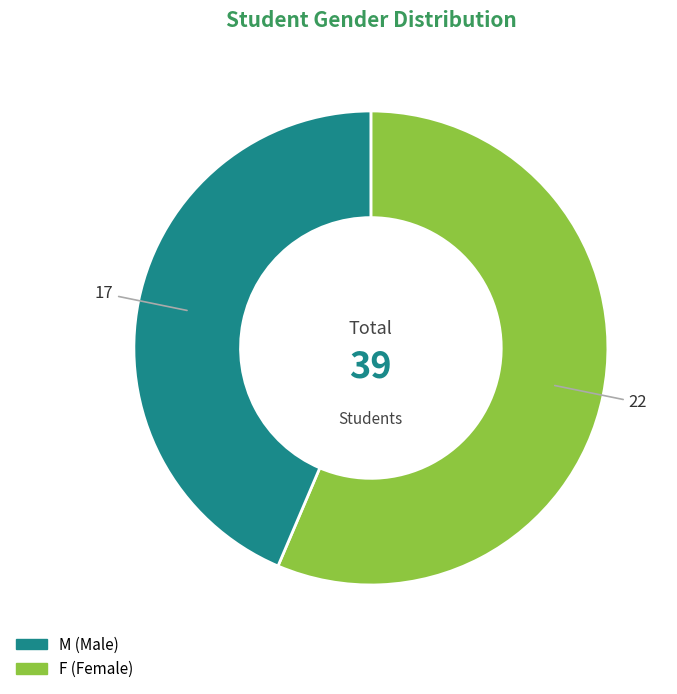

Is there a majority slice in this chart?

Yes